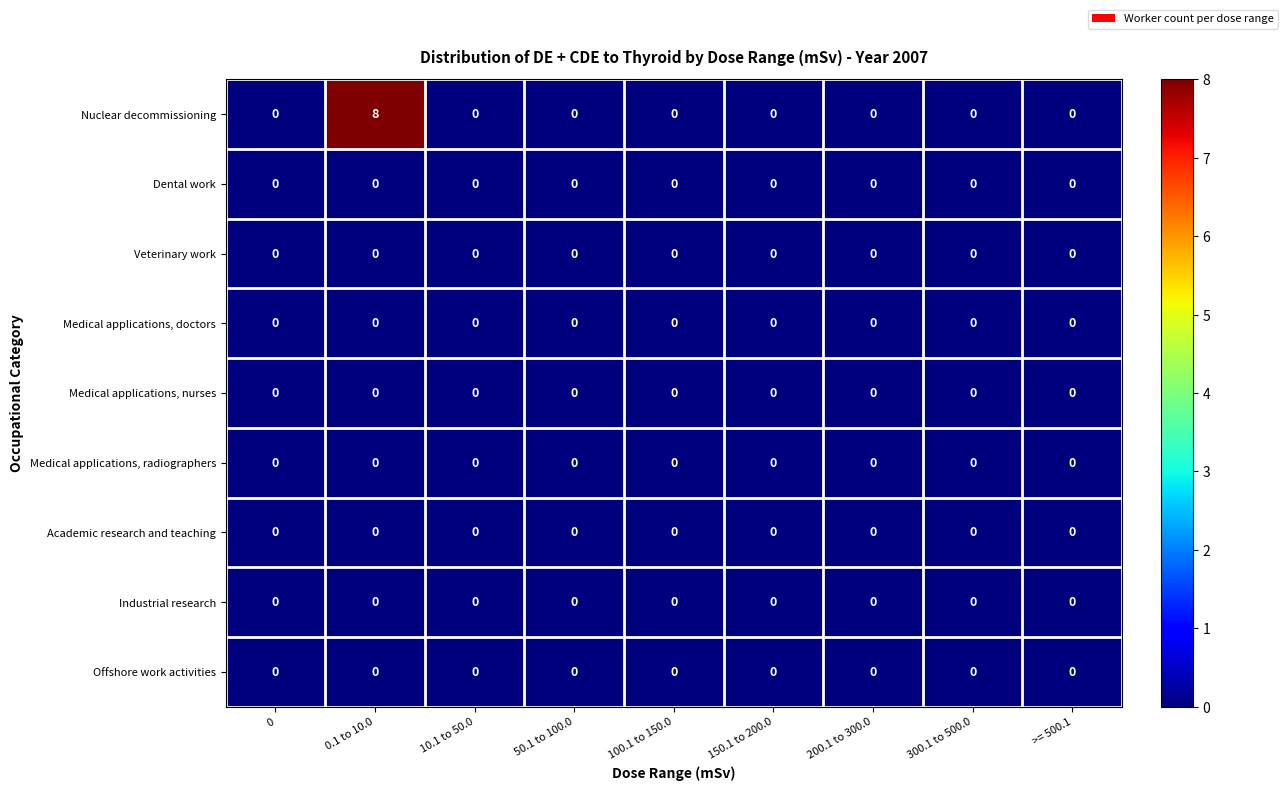

Is it true that Academic research and teaching equals 0 at 200.1 to 300.0?

True